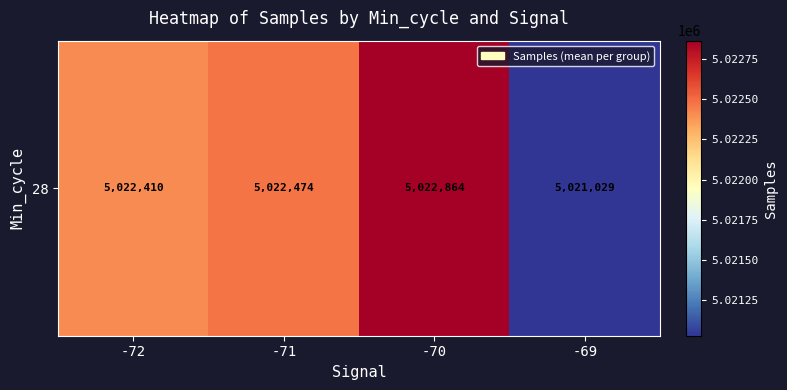

What is the difference between the maximum and second lowest values?

454.4